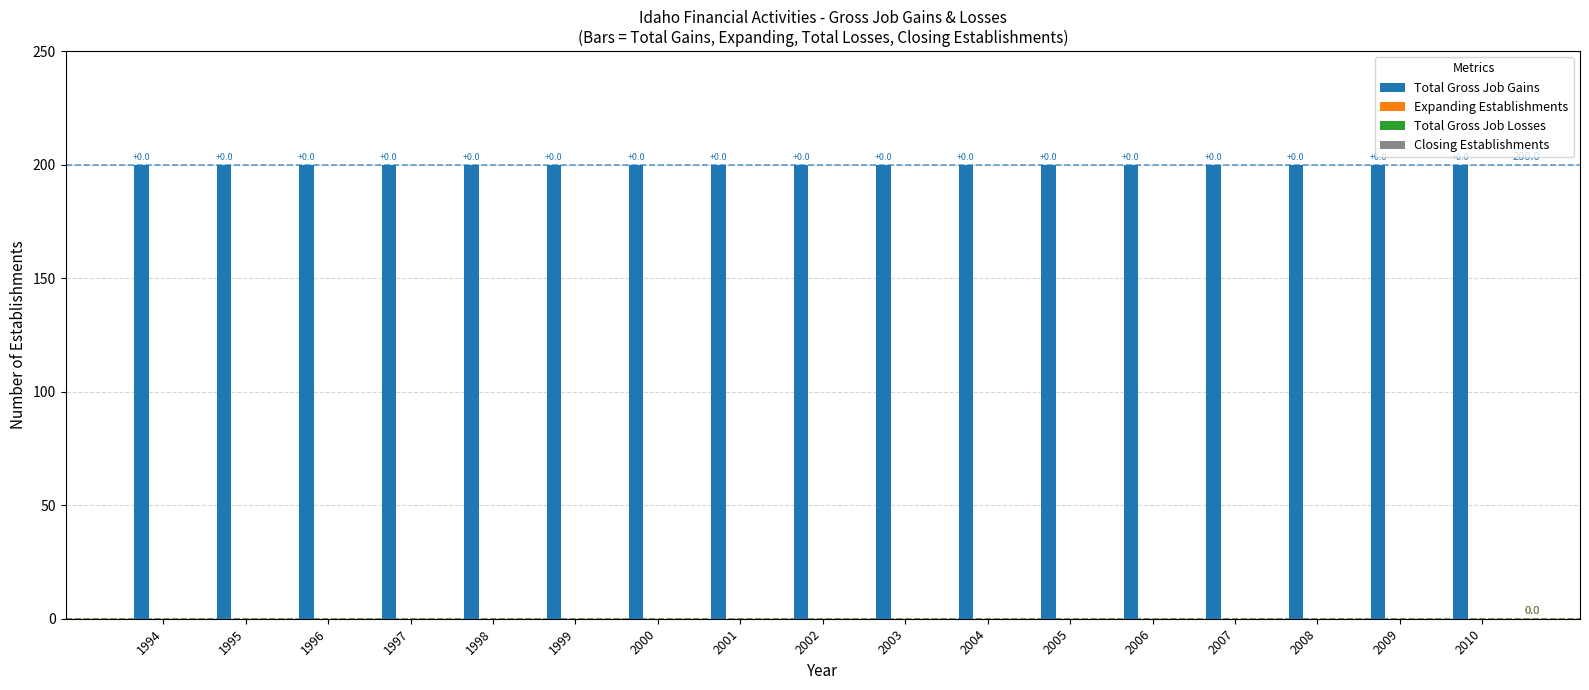

True or false: Total Gross Job Losses has a value of 0 at 1998.

True